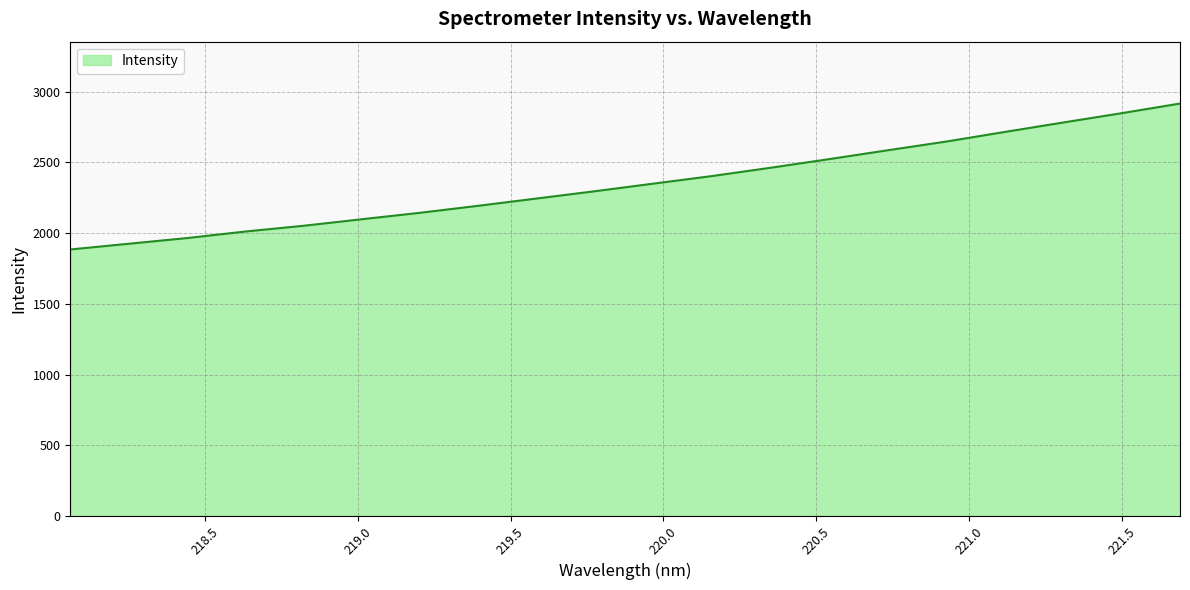

What is the maximum value shown in the chart?

2916.5